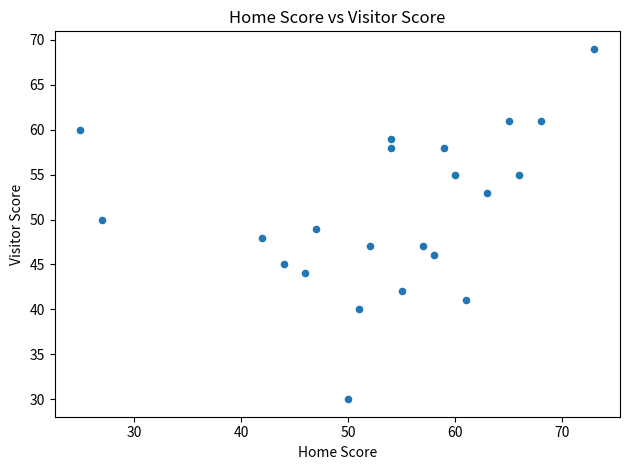

What is the range of Y values (max minus min)?

39